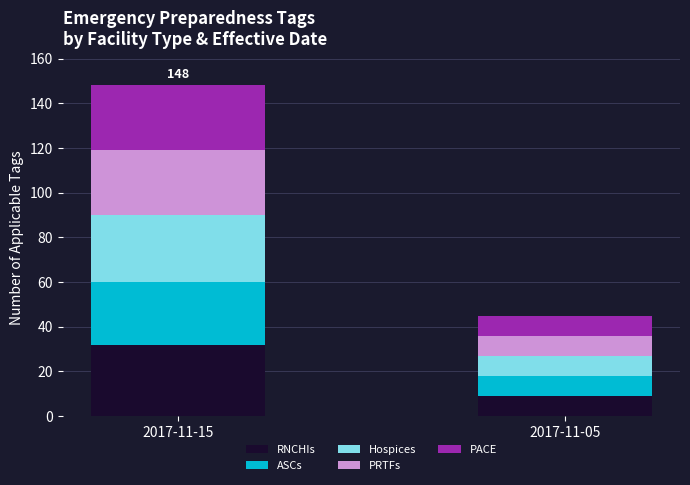

What is the sum of all RNCHIs values?

41